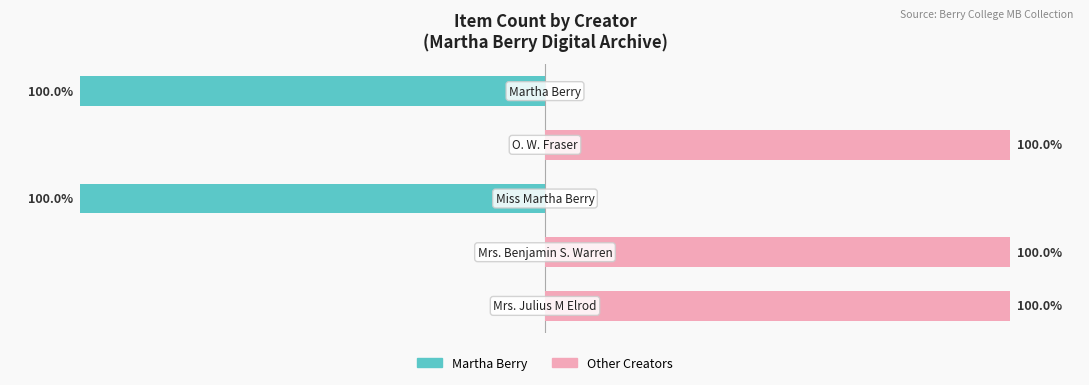

What is the difference between the Other Creators values at 3 and 2?

100